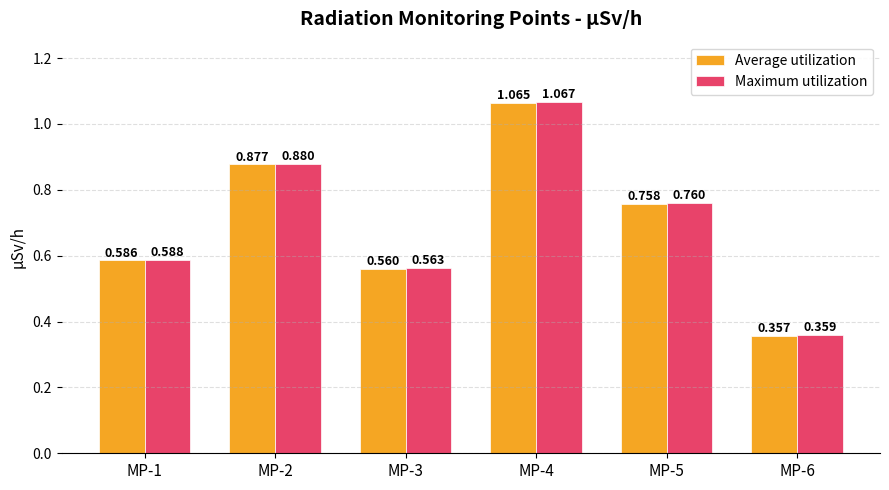

Rank the series by their average value, from highest to lowest.

Maximum utilization, Average utilization